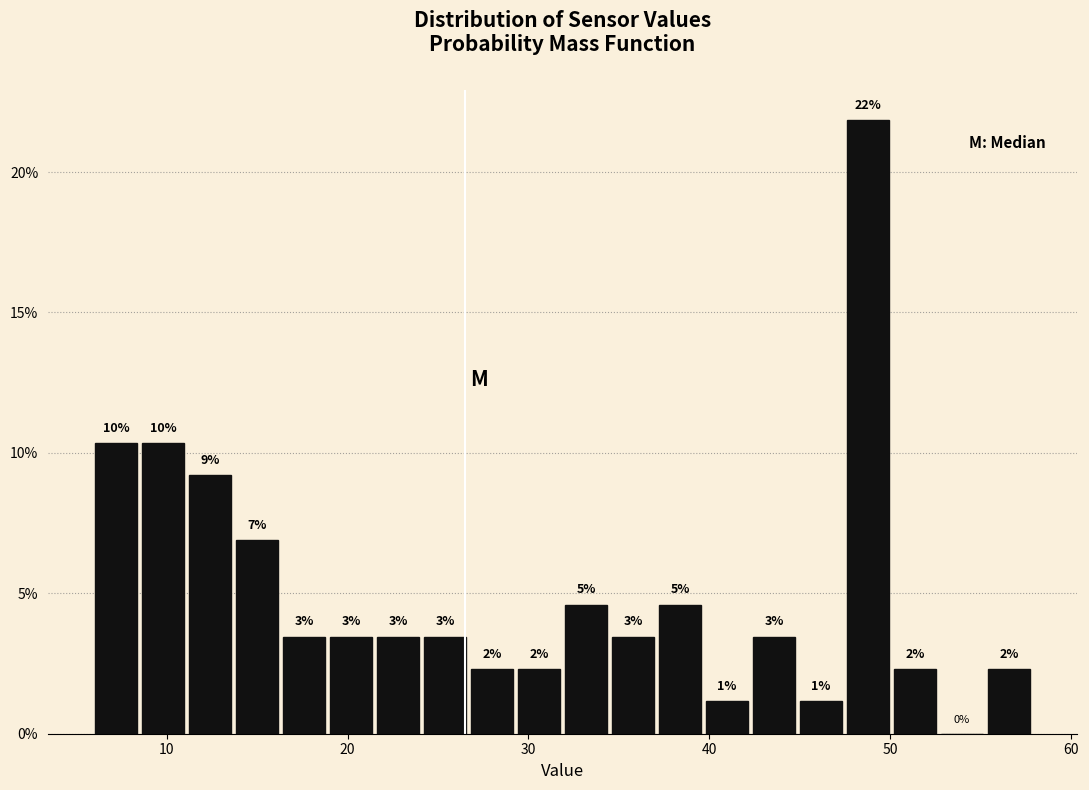

Read against the x-axis, roughly where is the centre of the tallest bar?

49